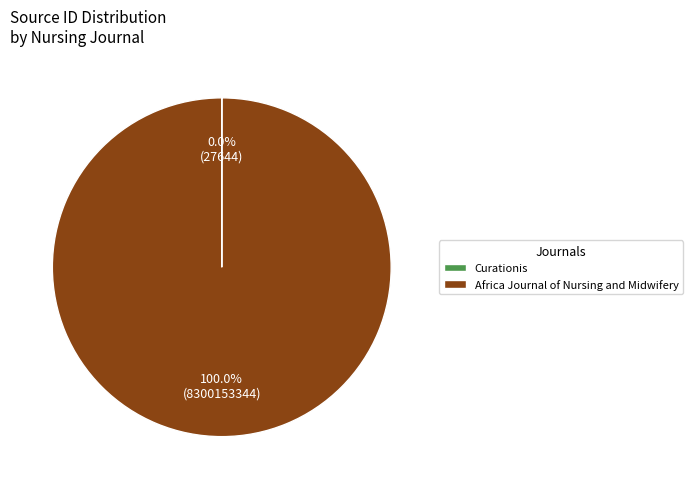

To the nearest percent, what is the average slice percentage?

50%